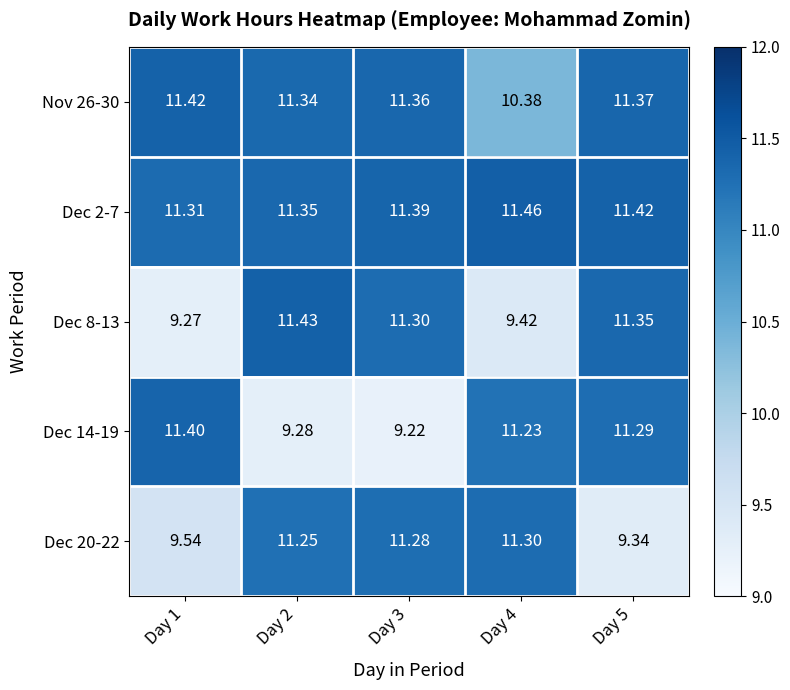

Is the value of Dec 14-19 at Day 3 greater than the value of Dec 8-13 at Day 2?

No